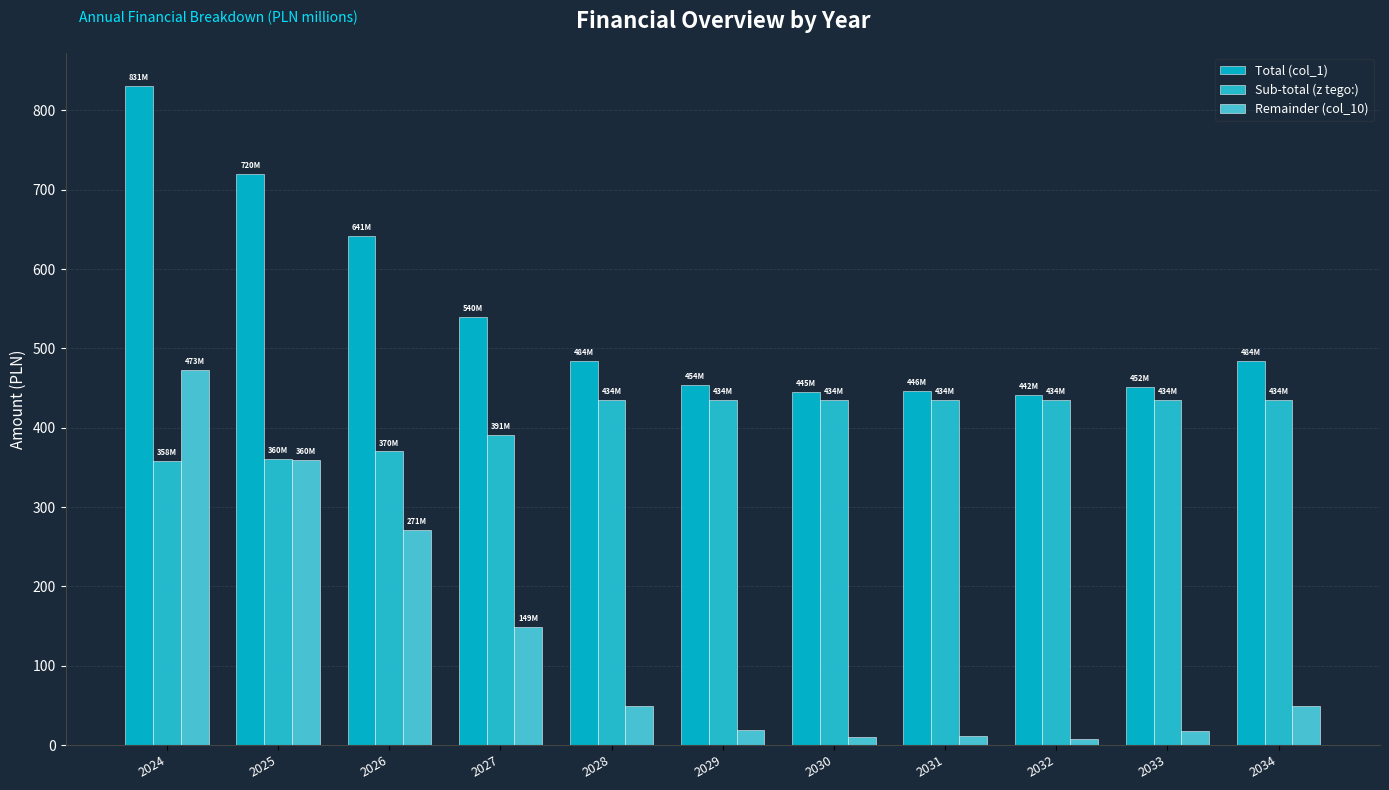

What is the highest value of the Total (col_1) series?

830.8